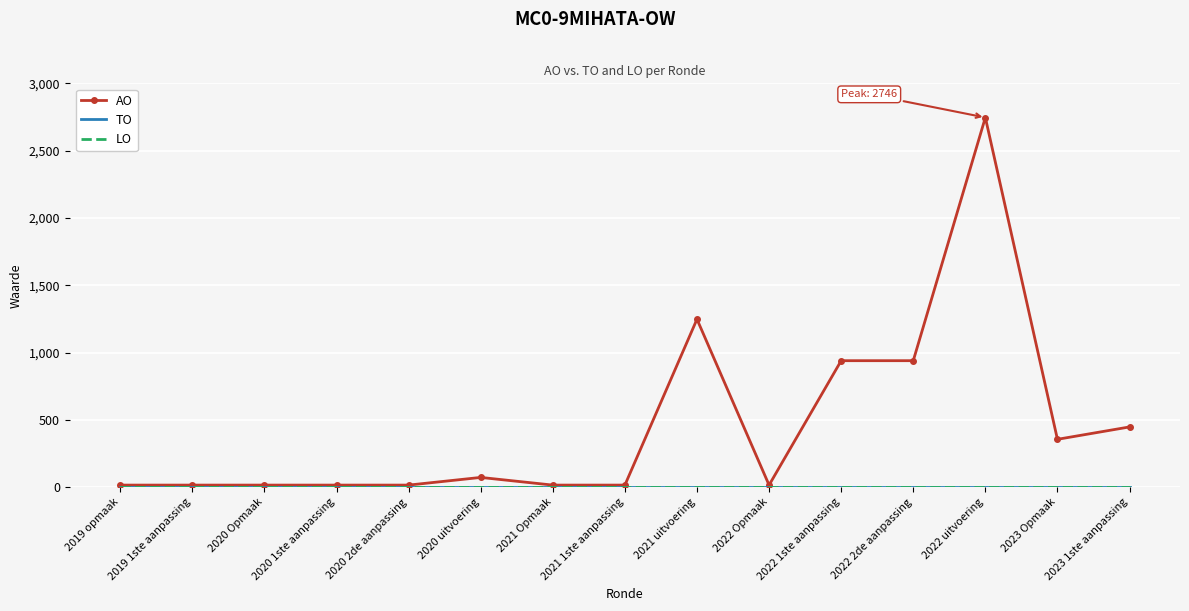

What is the average value of the AO series?

459